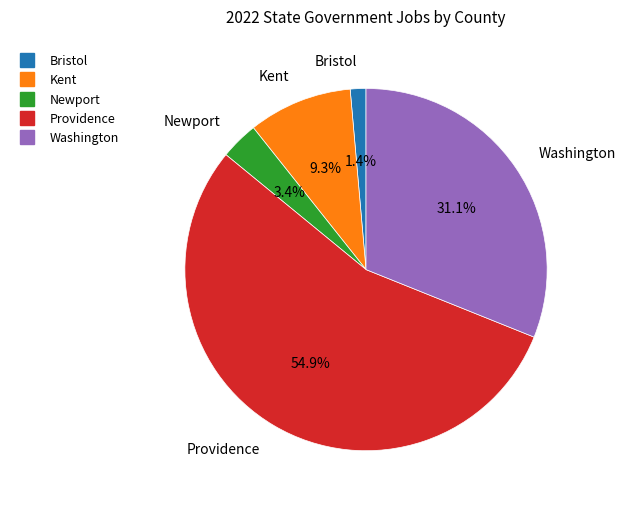

Which category has the smallest portion of the pie?

Bristol